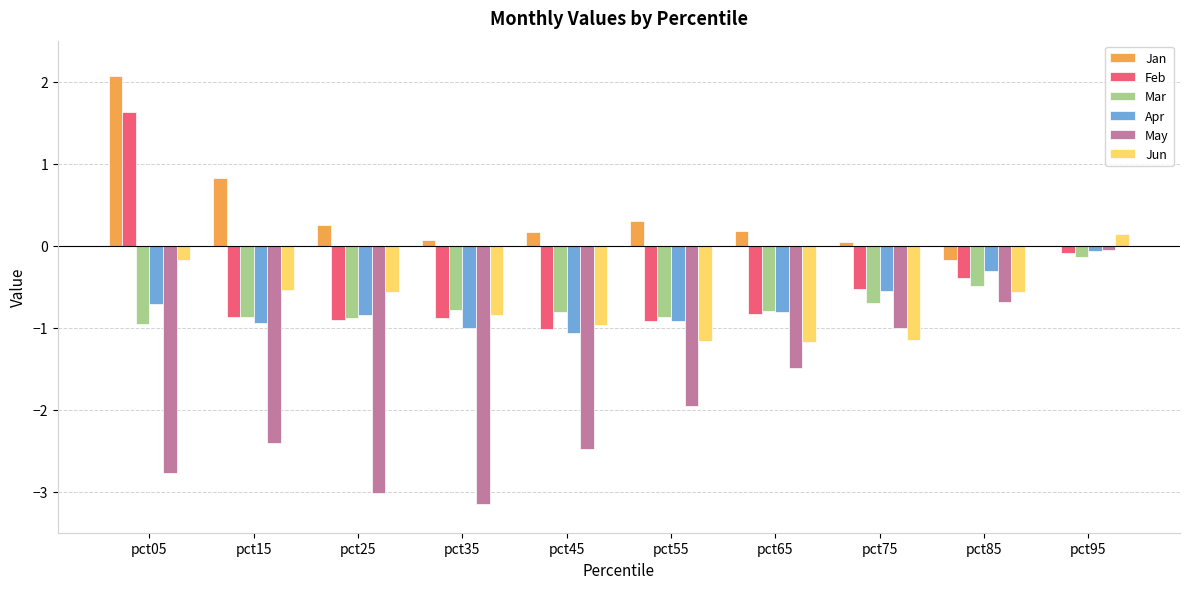

How many groups of bars are there?

10